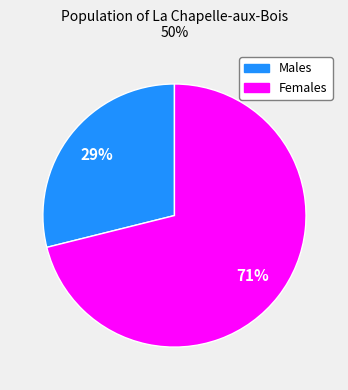

How many slices are in this pie chart?

2